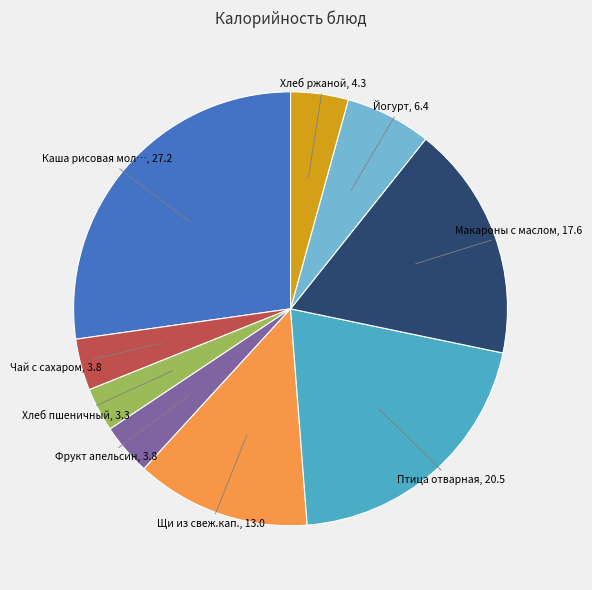

Which category has the biggest portion of the pie?

Каша рисовая мол…